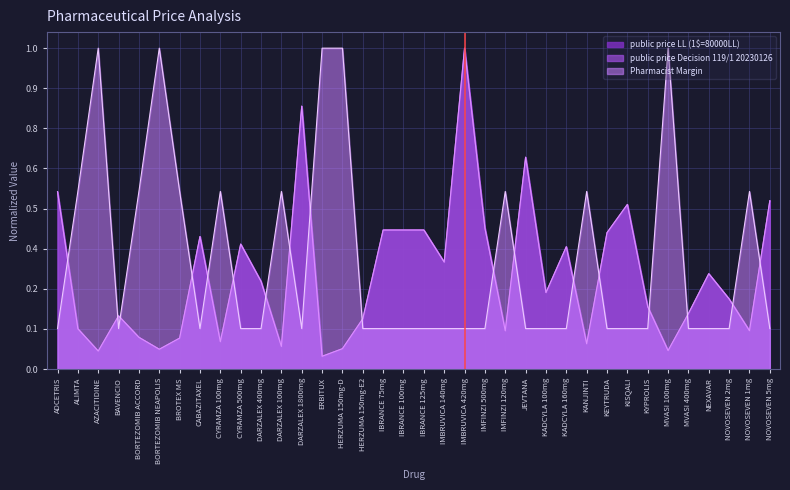

Reading right to left, what are all the values shown in this chart?

public price LL (1$=80000LL): NOVOSEVEN 5mg=0.5	NOVOSEVEN 1mg=0.1	NOVOSEVEN 2mg=0.2	NEXAVAR=0.3	MVASI 400mg=0.2	MVASI 100mg=0.1	KYPROLIS=0.2	KISQALI=0.5	KEYTRUDA=0.4	KANJINTI=0.1	KADCYLA 160mg=0.4	KADCYLA 100mg=0.2	JEVTANA=0.7	IMFINZI 120mg=0.1	IMFINZI 500mg=0.4	IMBRUVICA 420mg=1.0	IMBRUVICA 140mg=0.3	IBRANCE 125mg=0.4	IBRANCE 100mg=0.4	IBRANCE 75mg=0.4	HERZUMA 150mg-E2=0.2	HERZUMA 150mg-D=0.1	ERBITUX=0.0	DARZALEX 1800mg=0.8	DARZALEX 100mg=0.1	DARZALEX 400mg=0.3	CYRAMZA 500mg=0.4	CYRAMZA 100mg=0.1	CABAZITAXEL=0.4	BROTEX MS=0.1	BORTEZOMIB NEAPOLIS=0.1	BORTEZOMIB ACCORD=0.1	BAVENCIO=0.2	AZACITIDINE=0.1	ALIMTA=0.1	ADCETRIS=0.6
public price Decision 119/1 20230126: NOVOSEVEN 5mg=0.5	NOVOSEVEN 1mg=0.1	NOVOSEVEN 2mg=0.2	NEXAVAR=0.3	MVASI 400mg=0.2	MVASI 100mg=0.1	KYPROLIS=0.2	KISQALI=0.5	KEYTRUDA=0.4	KANJINTI=0.1	KADCYLA 160mg=0.4	KADCYLA 100mg=0.2	JEVTANA=0.7	IMFINZI 120mg=0.1	IMFINZI 500mg=0.4	IMBRUVICA 420mg=1.0	IMBRUVICA 140mg=0.3	IBRANCE 125mg=0.4	IBRANCE 100mg=0.4	IBRANCE 75mg=0.4	HERZUMA 150mg-E2=0.2	HERZUMA 150mg-D=0.1	ERBITUX=0.0	DARZALEX 1800mg=0.8	DARZALEX 100mg=0.1	DARZALEX 400mg=0.3	CYRAMZA 500mg=0.4	CYRAMZA 100mg=0.1	CABAZITAXEL=0.4	BROTEX MS=0.1	BORTEZOMIB NEAPOLIS=0.1	BORTEZOMIB ACCORD=0.1	BAVENCIO=0.2	AZACITIDINE=0.1	ALIMTA=0.1	ADCETRIS=0.6
Pharmacist Margin: NOVOSEVEN 5mg=0.1	NOVOSEVEN 1mg=0.6	NOVOSEVEN 2mg=0.1	NEXAVAR=0.1	MVASI 400mg=0.1	MVASI 100mg=1.0	KYPROLIS=0.1	KISQALI=0.1	KEYTRUDA=0.1	KANJINTI=0.6	KADCYLA 160mg=0.1	KADCYLA 100mg=0.1	JEVTANA=0.1	IMFINZI 120mg=0.6	IMFINZI 500mg=0.1	IMBRUVICA 420mg=0.1	IMBRUVICA 140mg=0.1	IBRANCE 125mg=0.1	IBRANCE 100mg=0.1	IBRANCE 75mg=0.1	HERZUMA 150mg-E2=0.1	HERZUMA 150mg-D=1.0	ERBITUX=1.0	DARZALEX 1800mg=0.1	DARZALEX 100mg=0.6	DARZALEX 400mg=0.1	CYRAMZA 500mg=0.1	CYRAMZA 100mg=0.6	CABAZITAXEL=0.1	BROTEX MS=0.6	BORTEZOMIB NEAPOLIS=1.0	BORTEZOMIB ACCORD=0.6	BAVENCIO=0.1	AZACITIDINE=1.0	ALIMTA=0.6	ADCETRIS=0.1